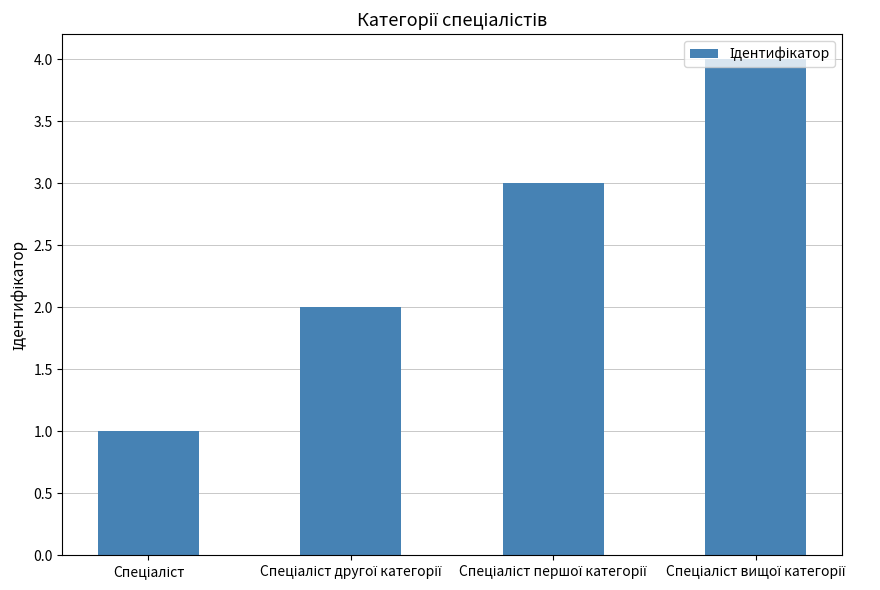

What is the difference between the maximum and minimum values?

3